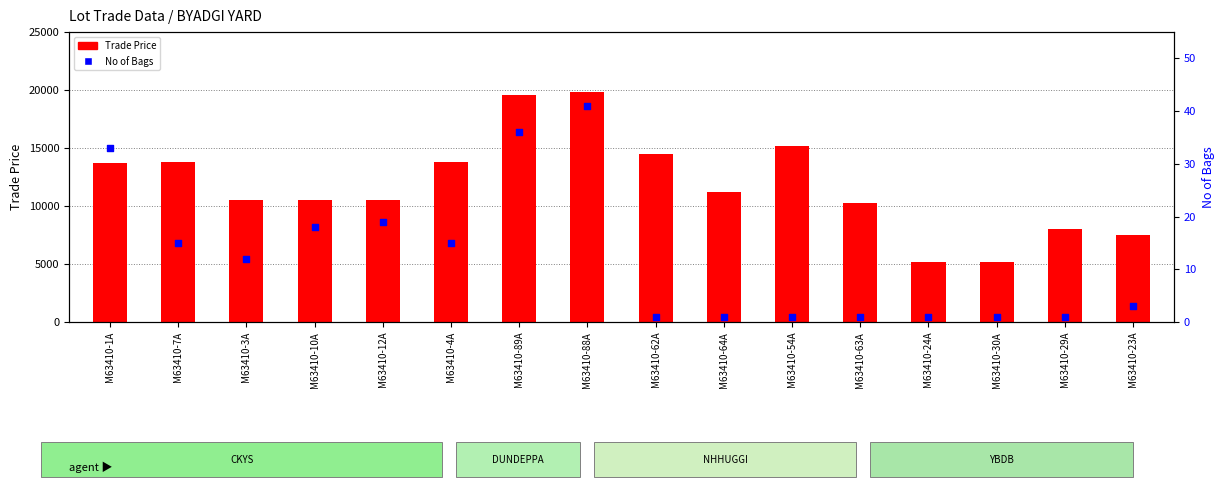

Is the value of Trade Price at M63410-4A greater than the value of No of Bags at M63410-54A?

Yes